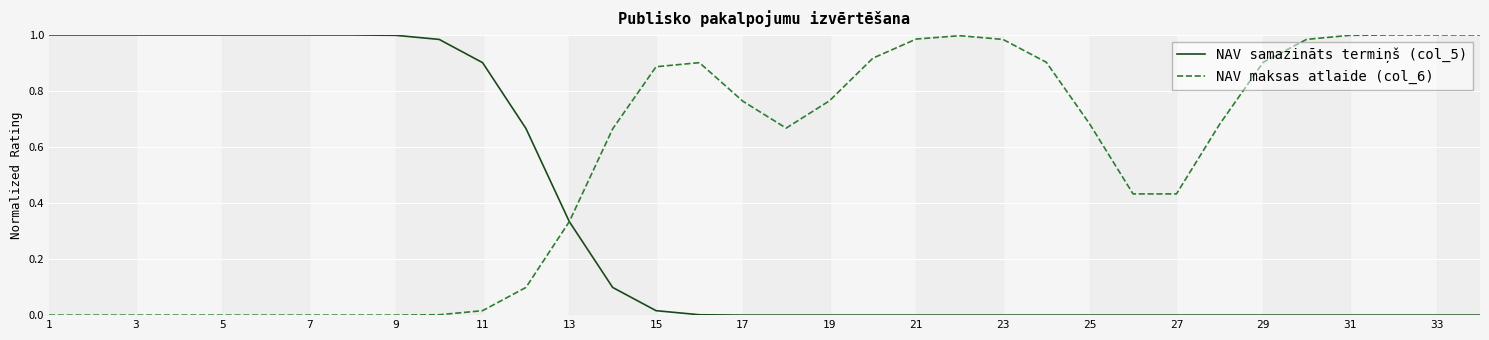

Which series has the largest total across all categories?

NAV maksas atlaide (col_6)